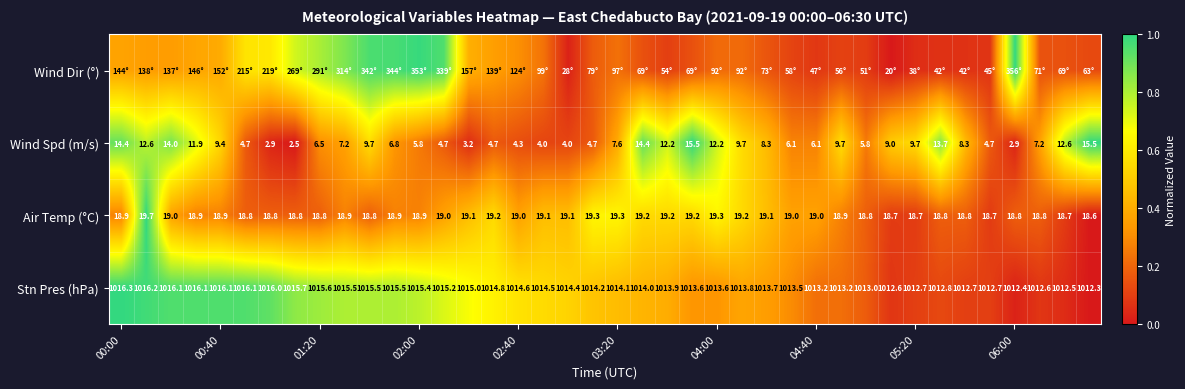

Count the number of data series in this chart.

4